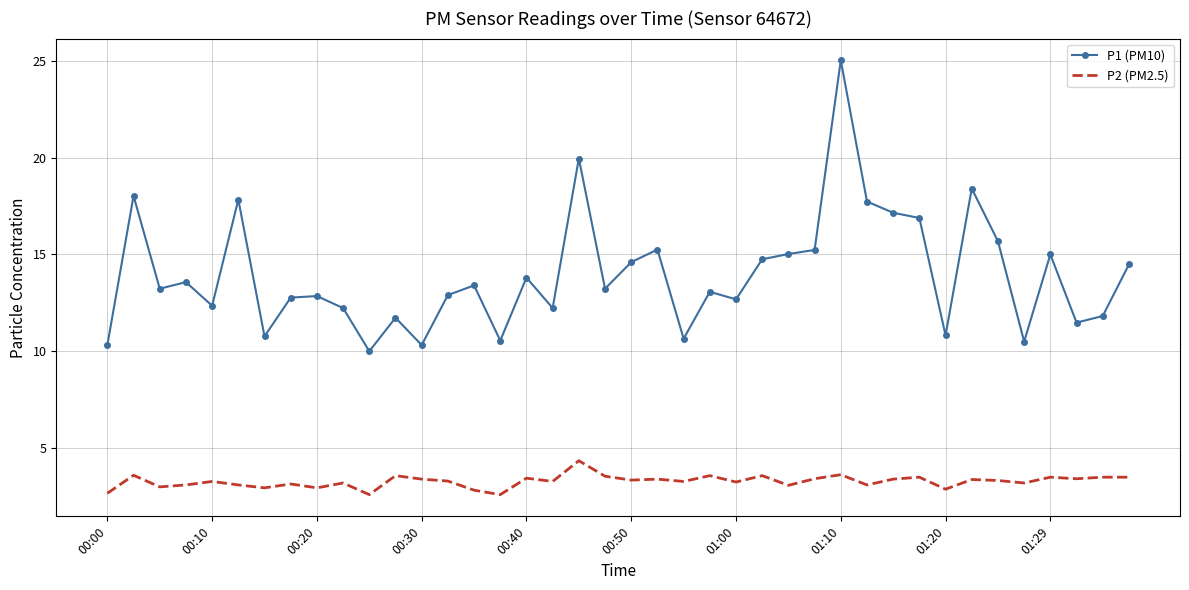

List the series in order of their peak value, highest first.

P1 (PM10), P2 (PM2.5)